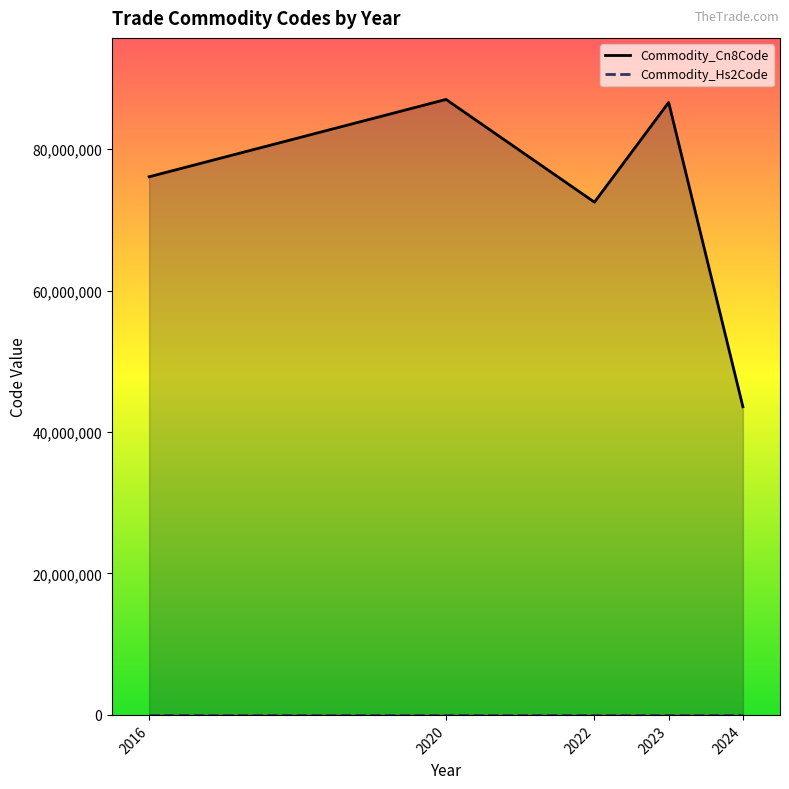

Does the chart have visible grid lines?

No